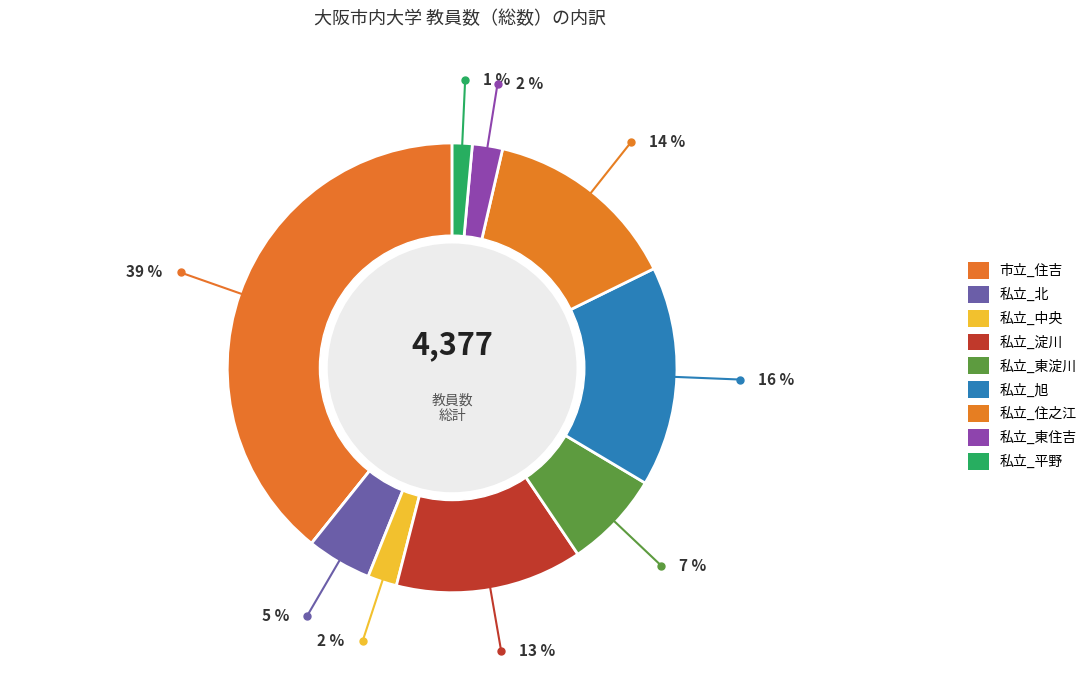

How much of the chart is everything except 私立_北?

95.3%